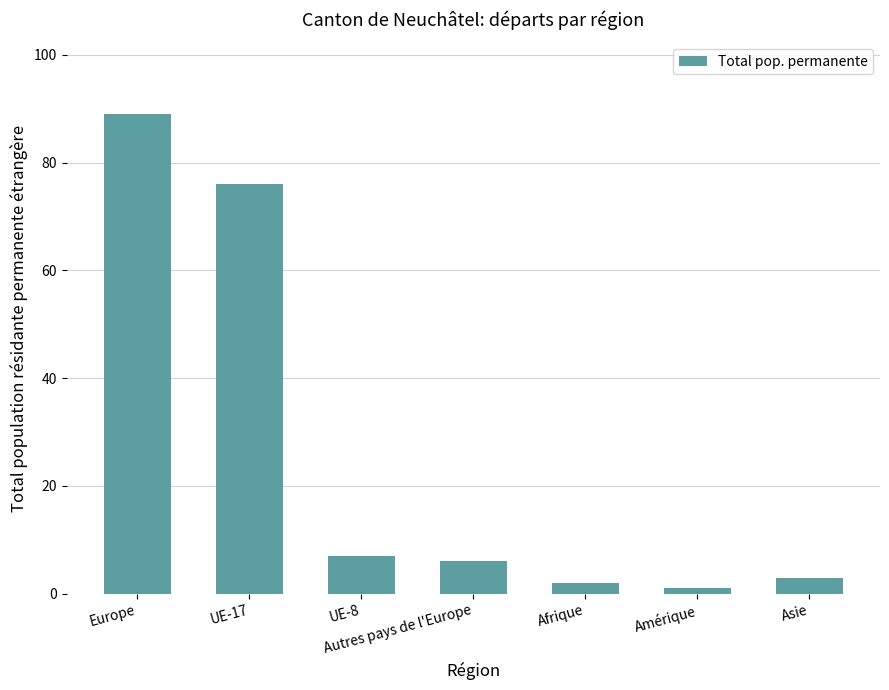

What is the greatest value displayed?

89